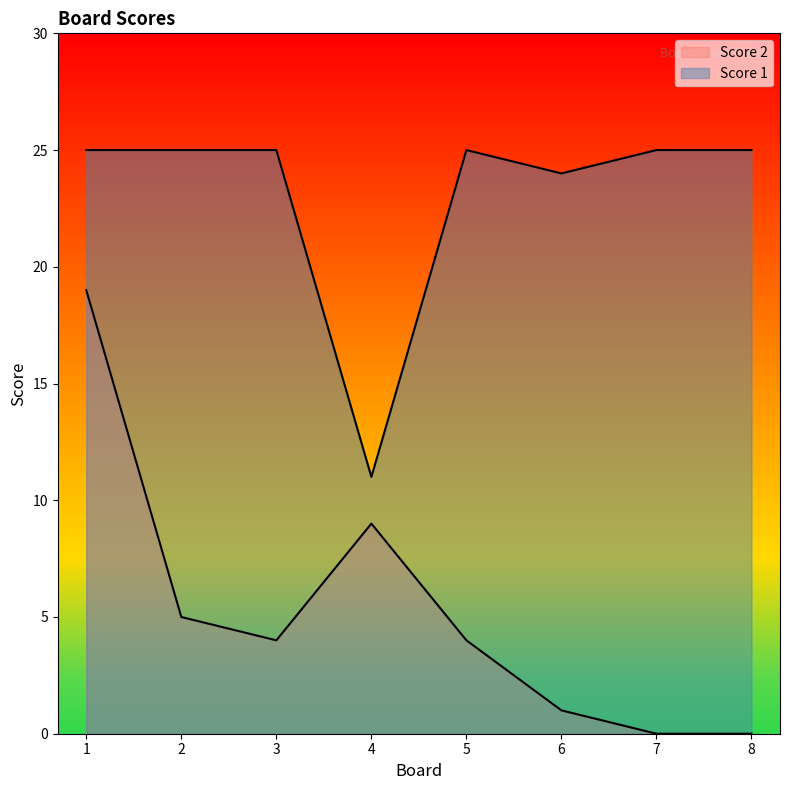

What is the value of the Score 1 point at the 3rd from the left?

25